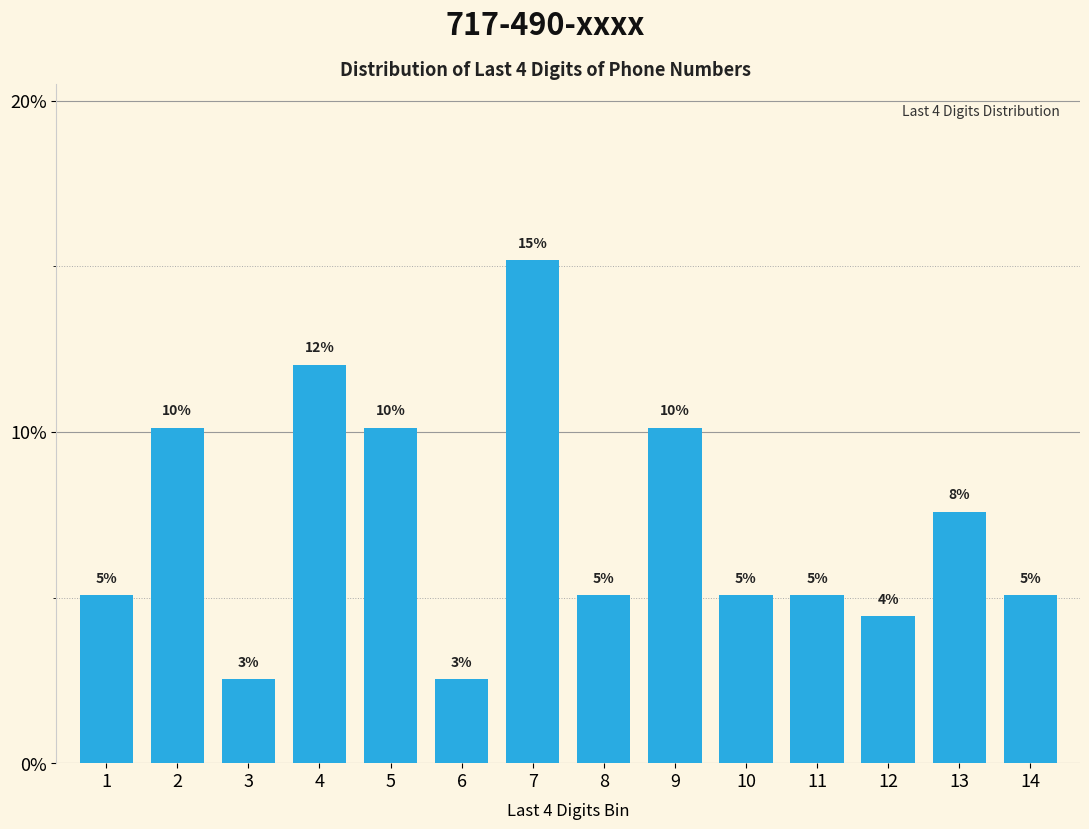

Are the bars horizontal?

No